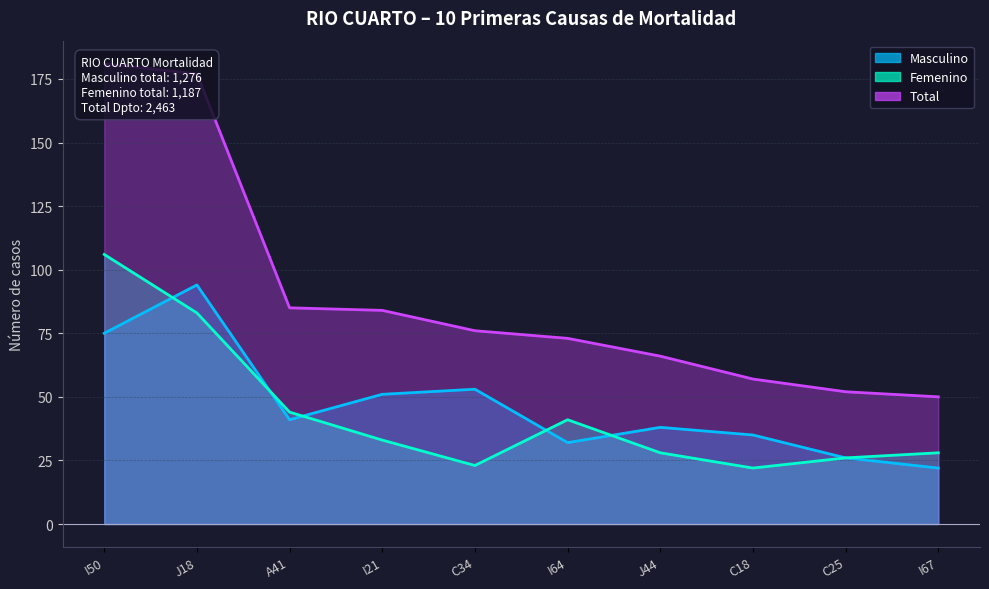

At which category does the chart reach its peak across all series?

I50